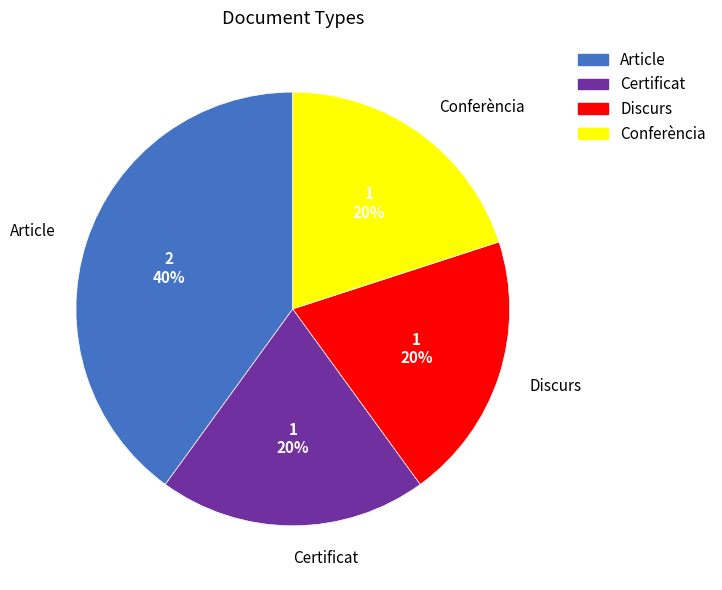

Is there a majority slice in this chart?

No